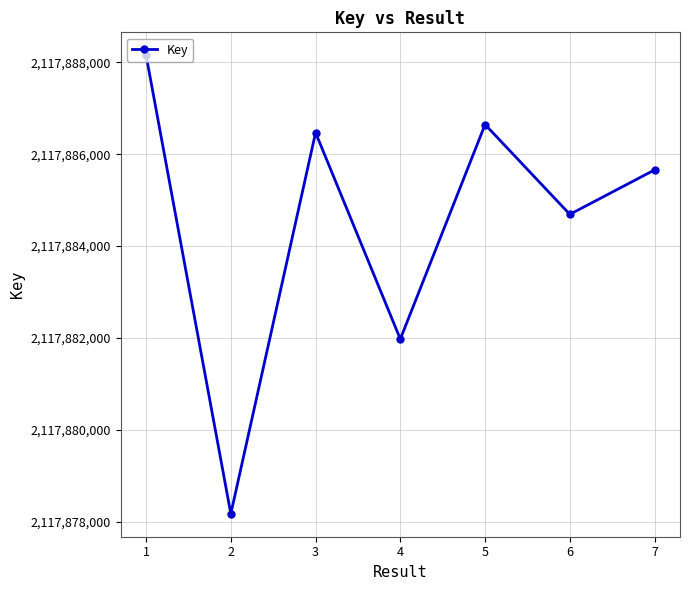

At which category does the chart reach its peak across all series?

1